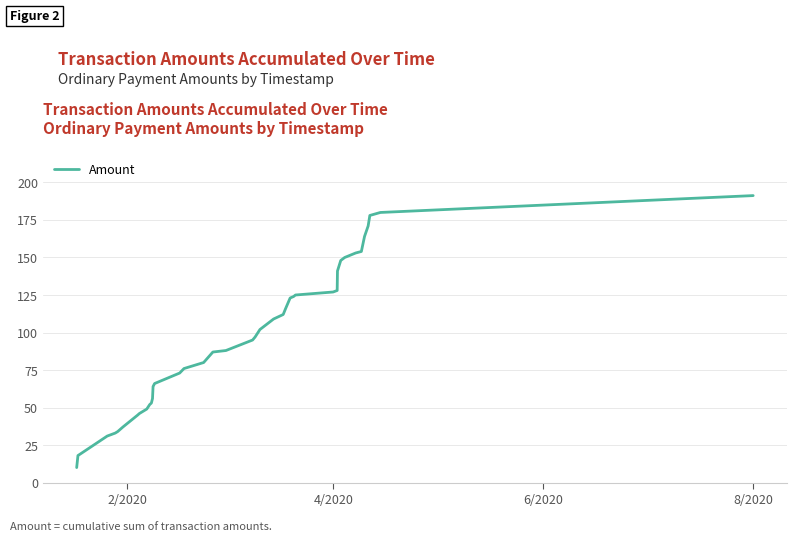

What is the difference between the maximum and minimum values?

181.2